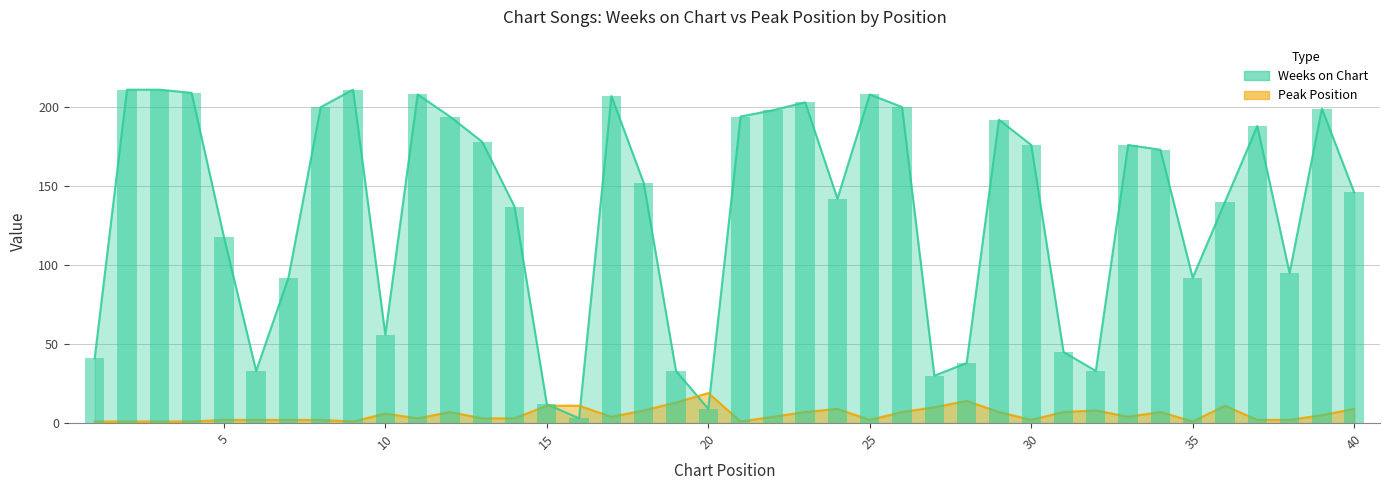

How many data points in Peak Position are above 4?

19